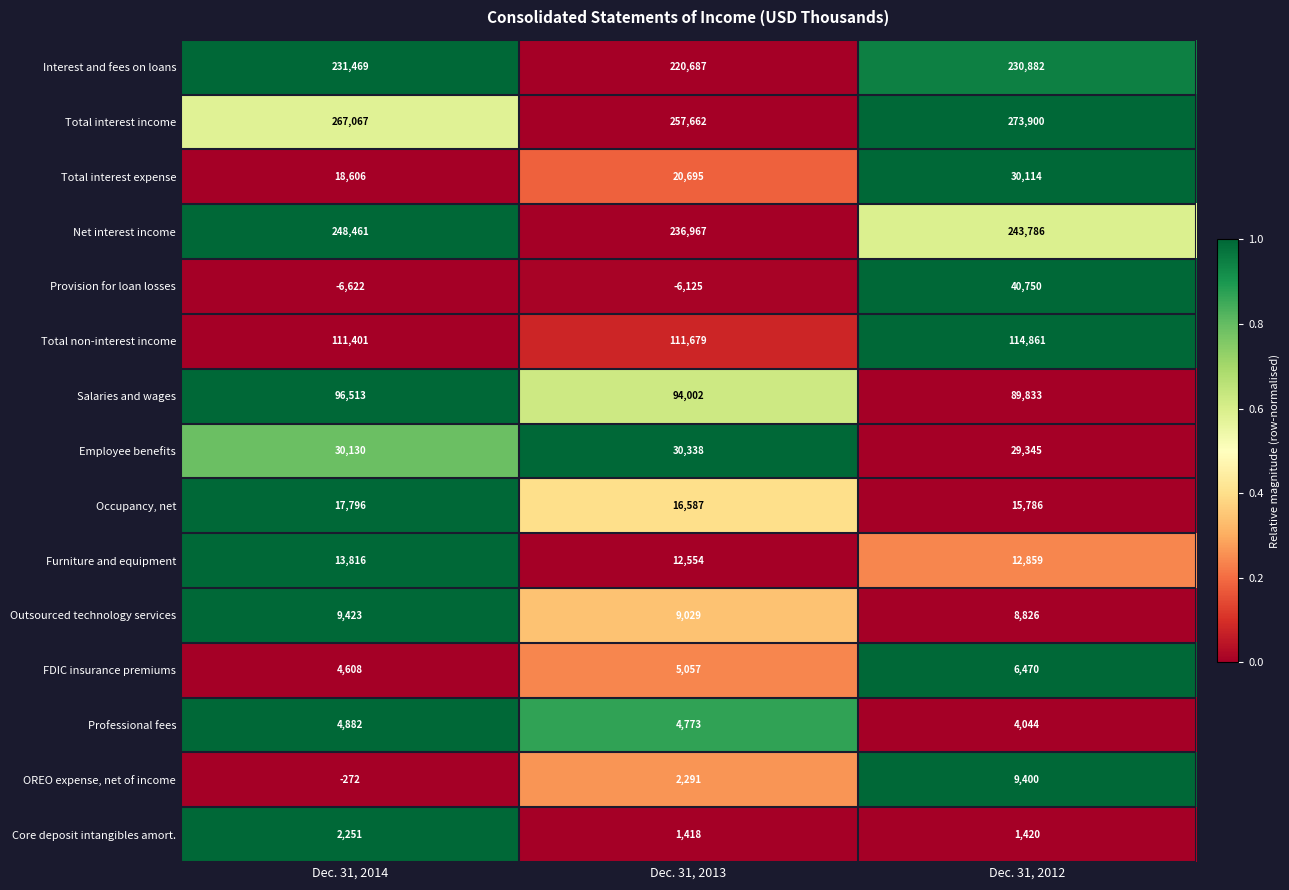

The Employee benefits series shows 49079 at Dec. 31, 2012. True or false?

False